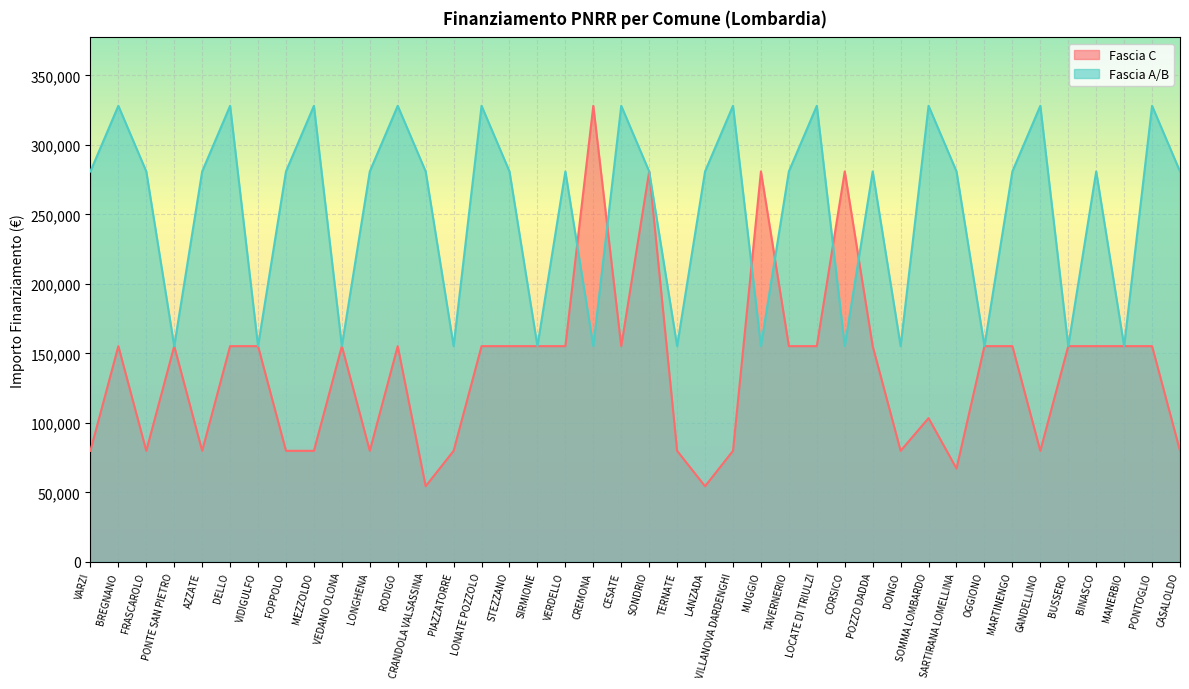

Which has a higher value, STEZZANO or CASALOLDO?

STEZZANO